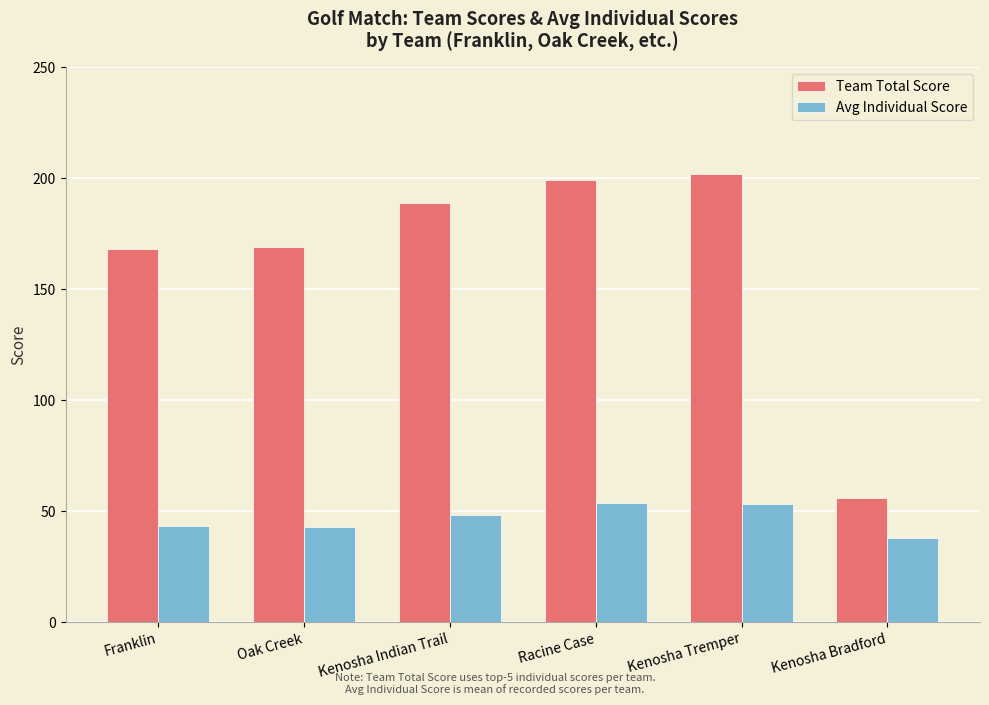

At how many categories does at least one series exceed 119?

5